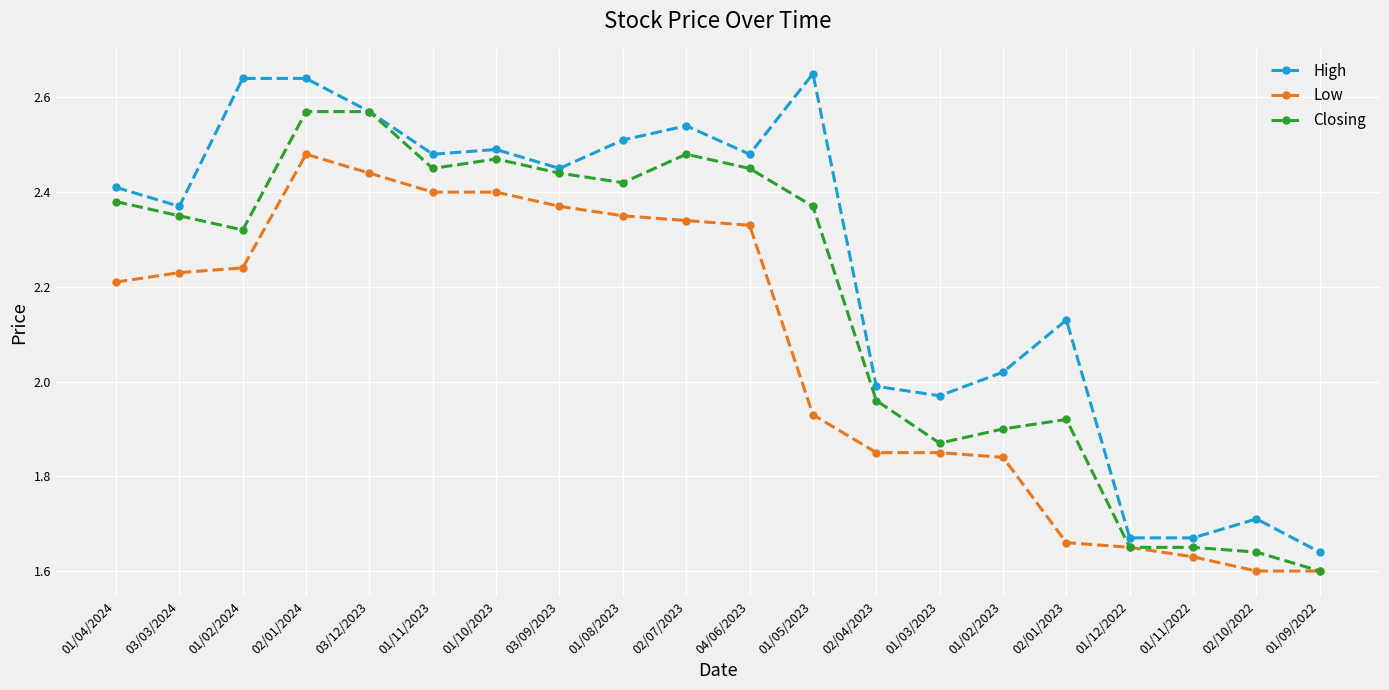

Which series has the largest total across all categories?

High